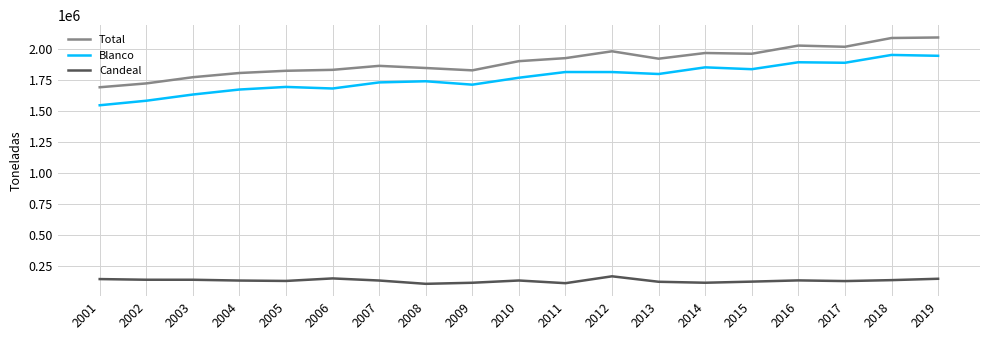

What is the total value across all series at 2018?

4178672